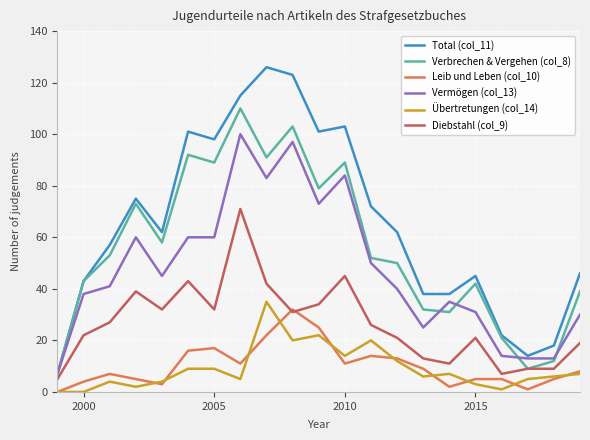

Which series has the largest range (max minus min)?

Total (col_11)